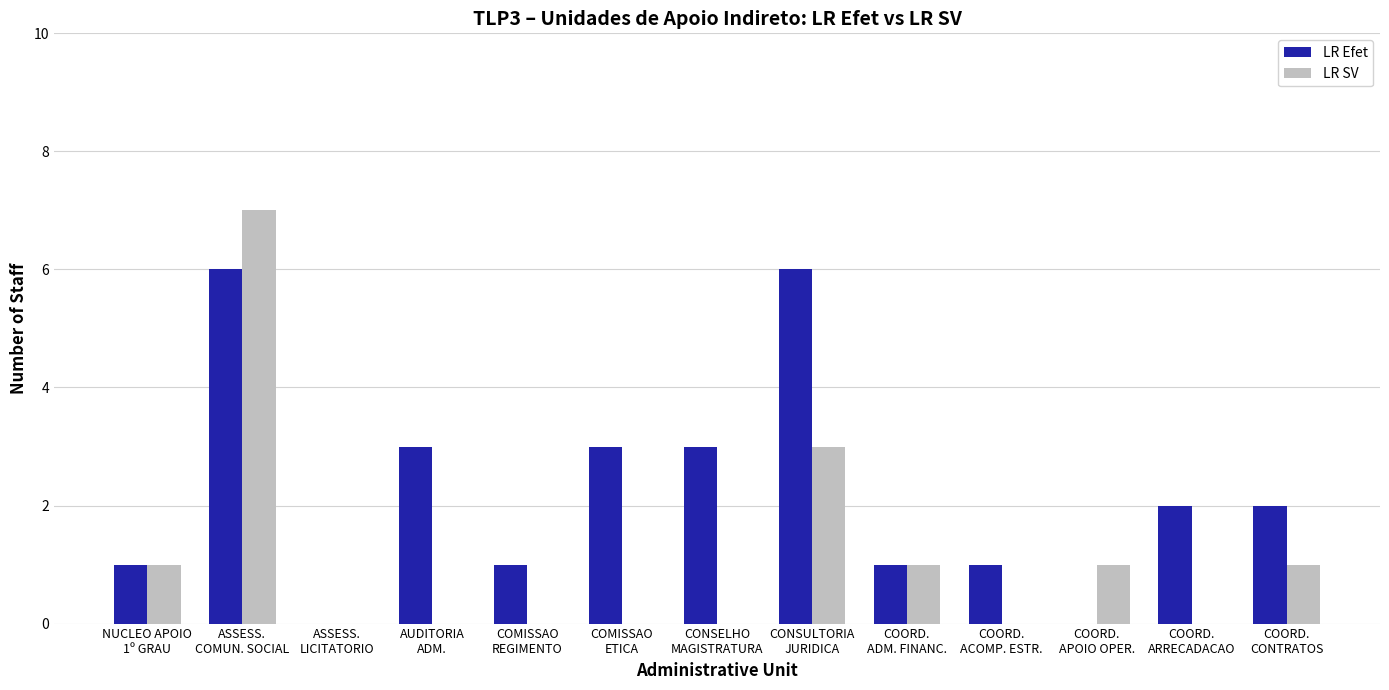

At which category is the sum across all series the highest?

ASSESS.
COMUN. SOCIAL